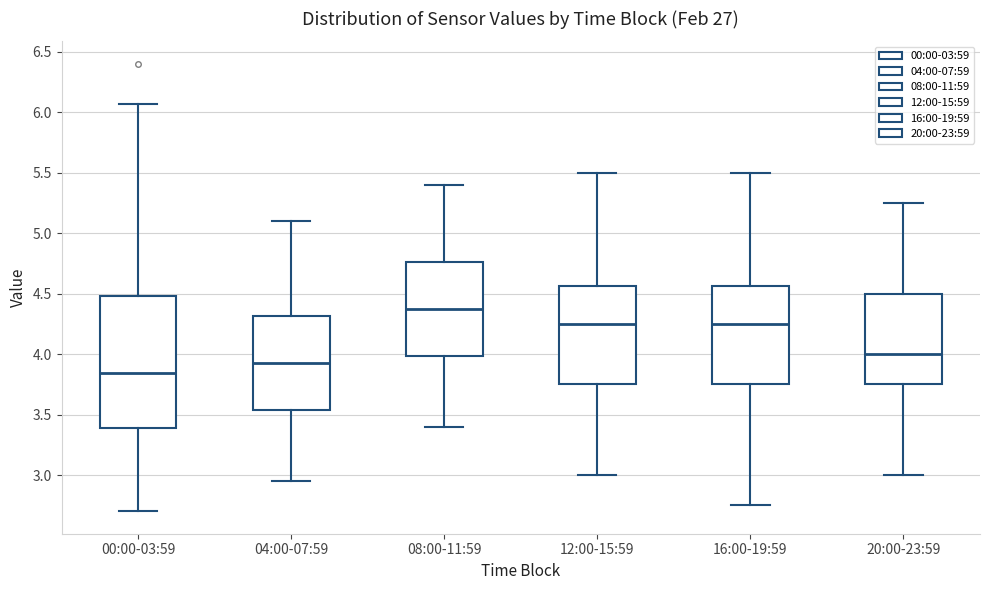

Which box's median line is the highest?

08:00-11:59